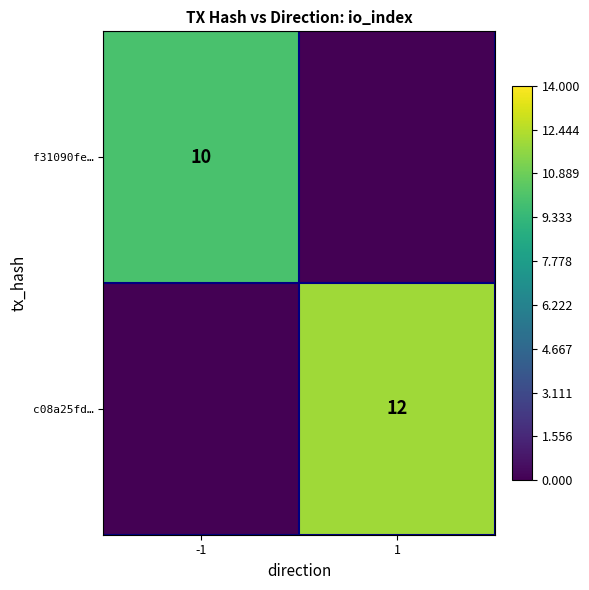

What is the difference between the highest and lowest values at 1?

12